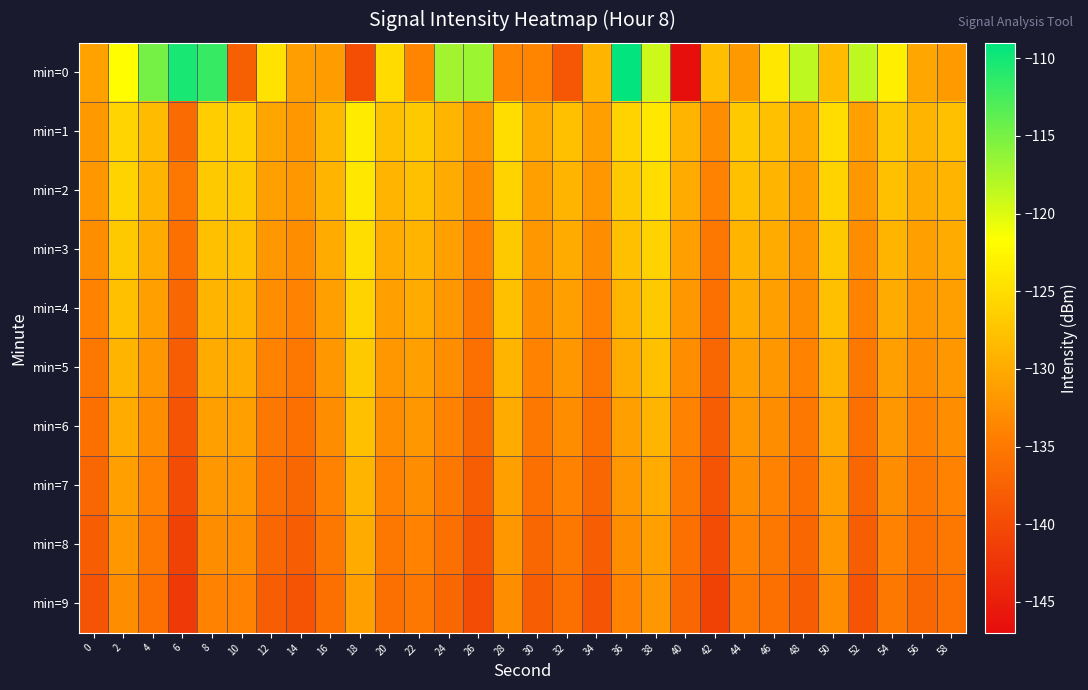

Rank the series at 54 from highest to lowest value.

min=0, min=1, min=2, min=3, min=4, min=5, min=6, min=7, min=8, min=9